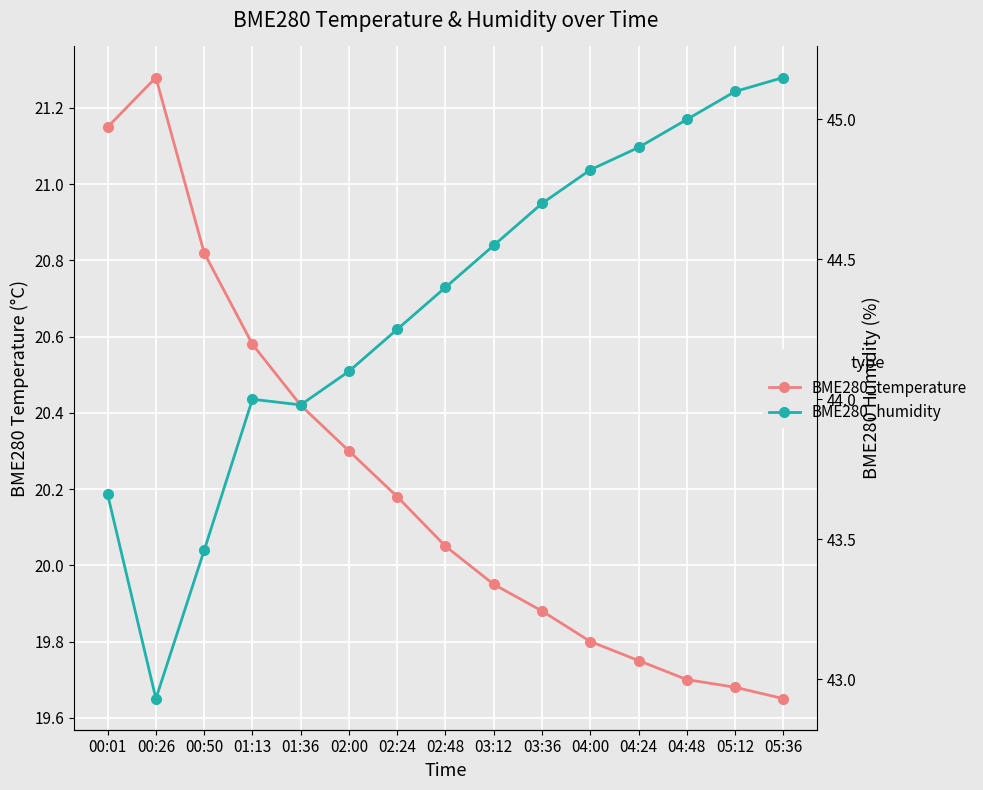

List the series in order of their overall mean, lowest first.

BME280_temperature, BME280_humidity